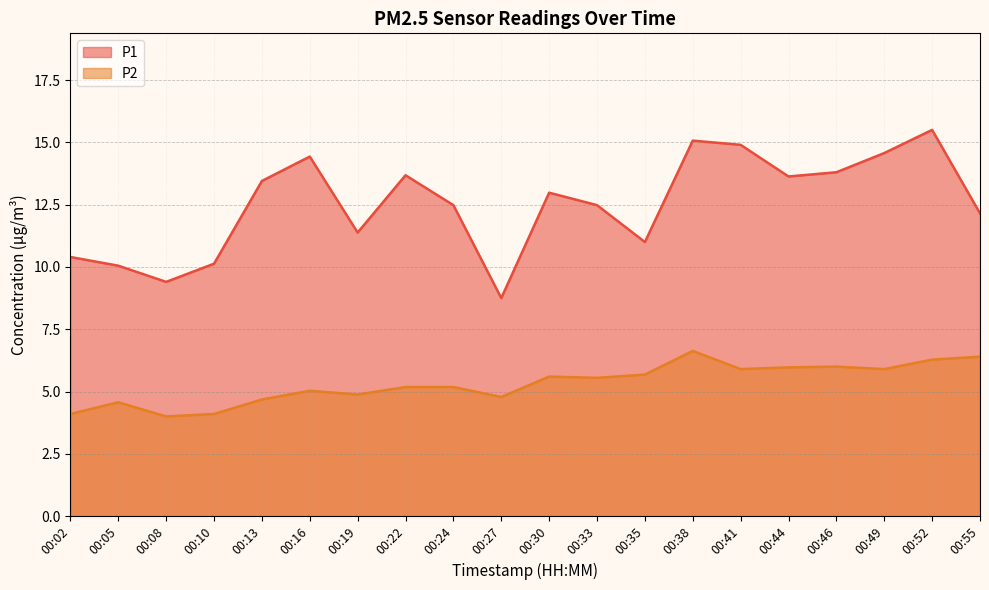

The value of P2 at 00:55 is 6.4. True or false?

True